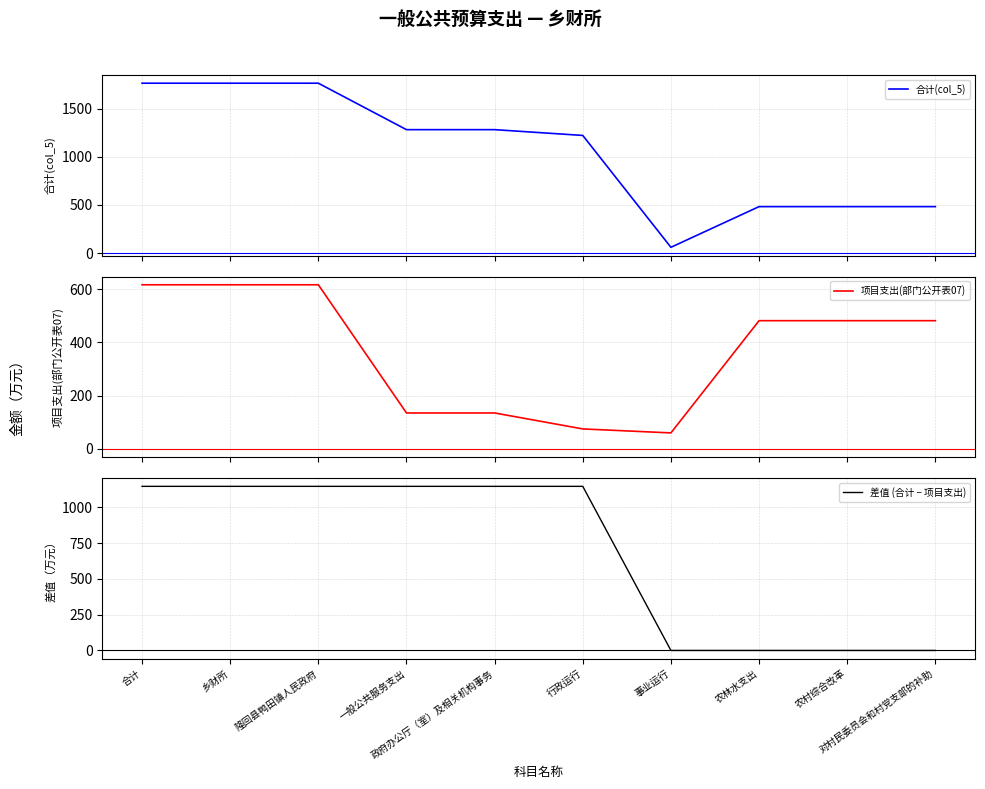

Which series has the largest total across all categories?

合计(col_5)